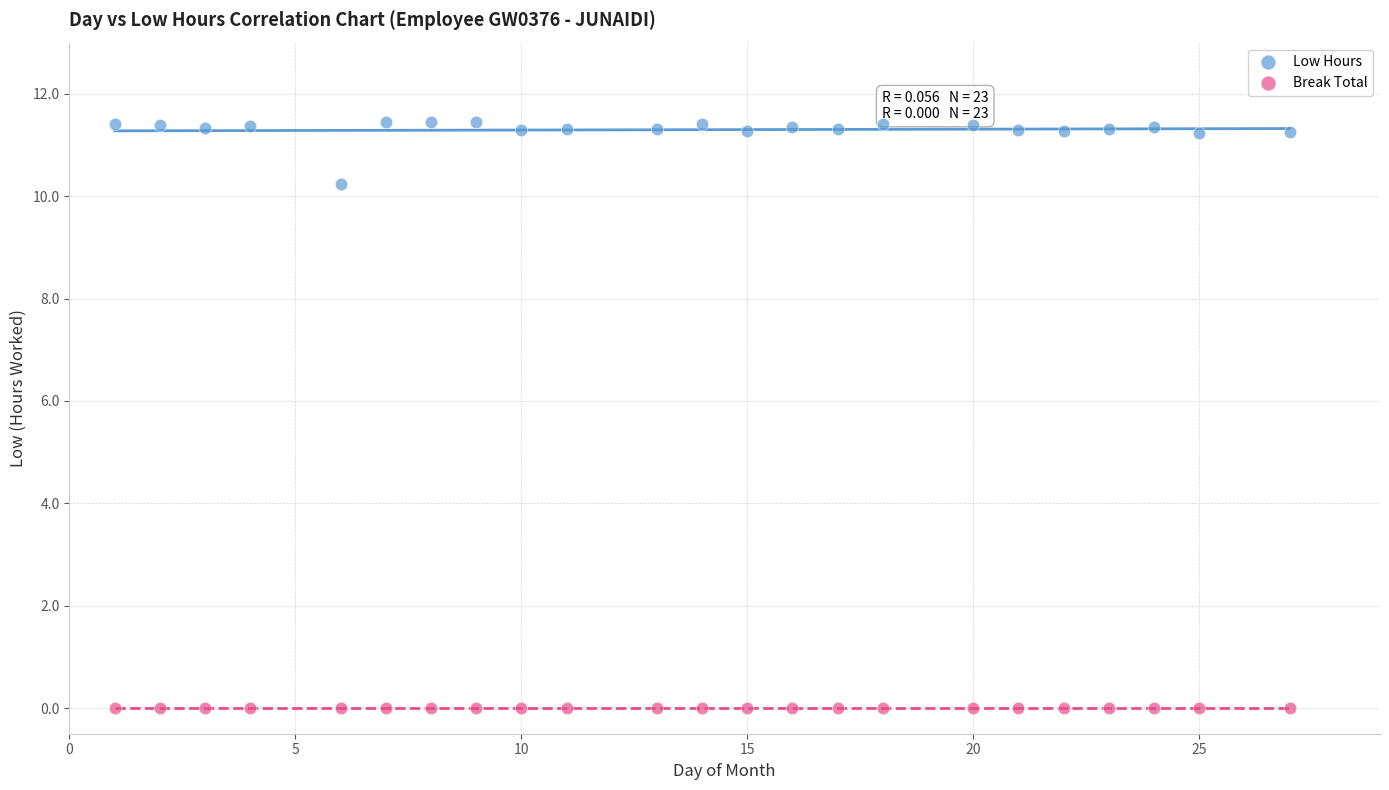

Which series reaches the minimum Y coordinate?

Break Total